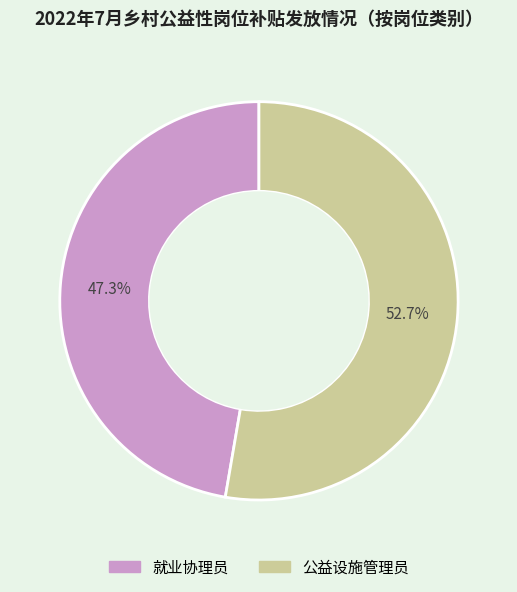

Do 公益设施管理员 and 就业协理员 together represent more than half of the pie?

Yes